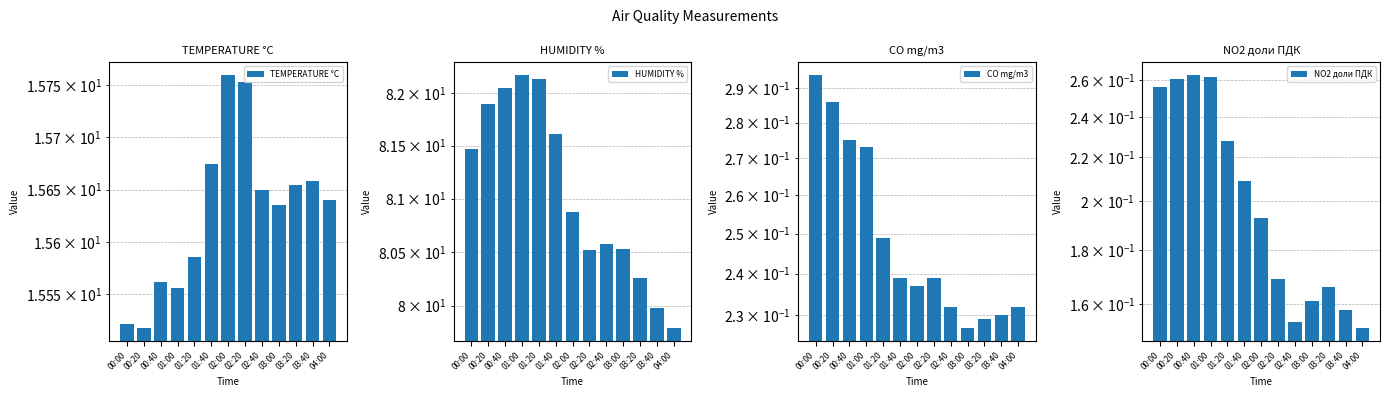

Which series has the largest range (max minus min)?

HUMIDITY %